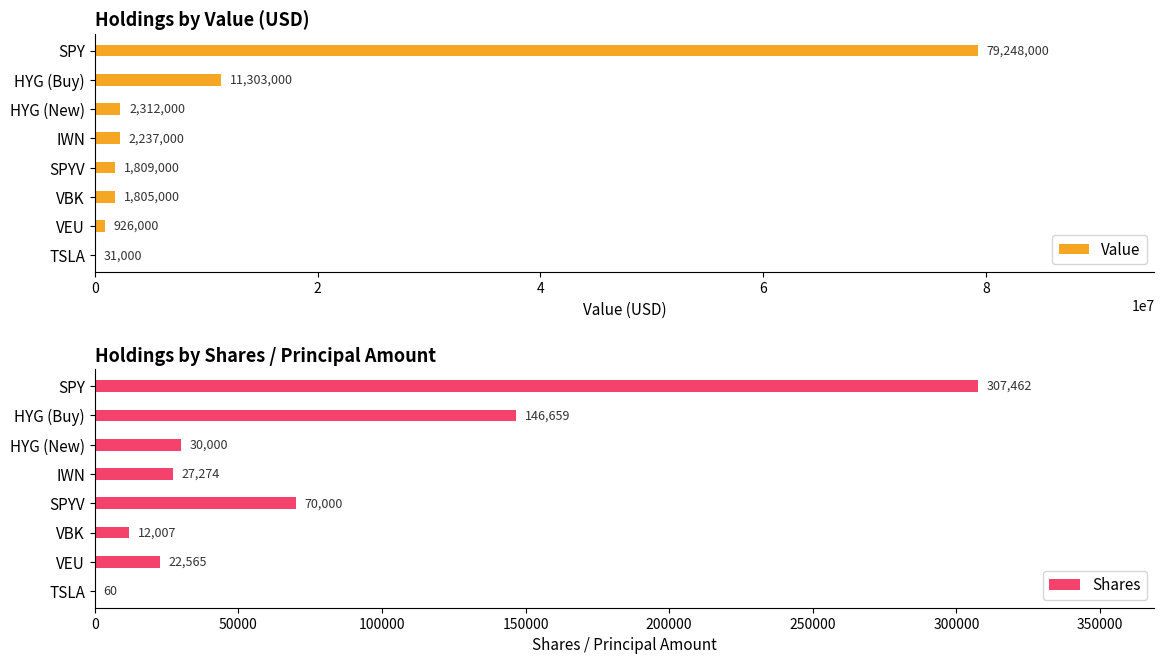

True or false: Value has a value of 79248000 at SPY.

True